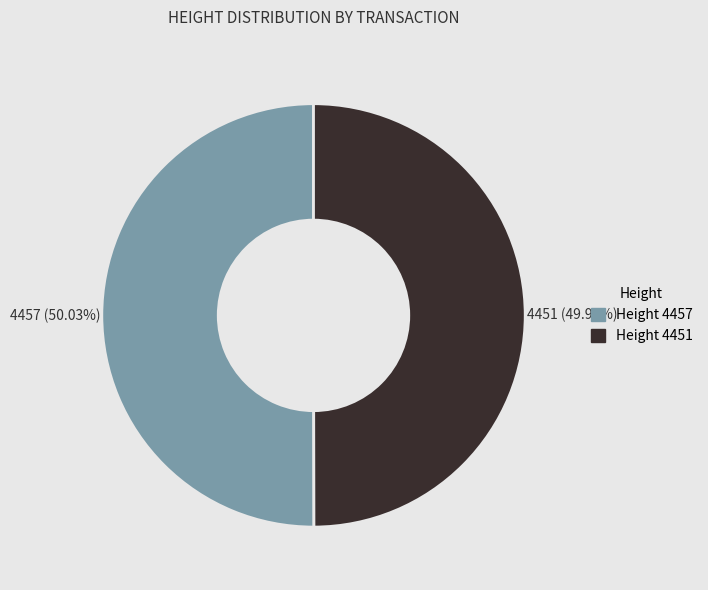

To the nearest percent, what is the combined percentage of 4451 and 4457?

100%